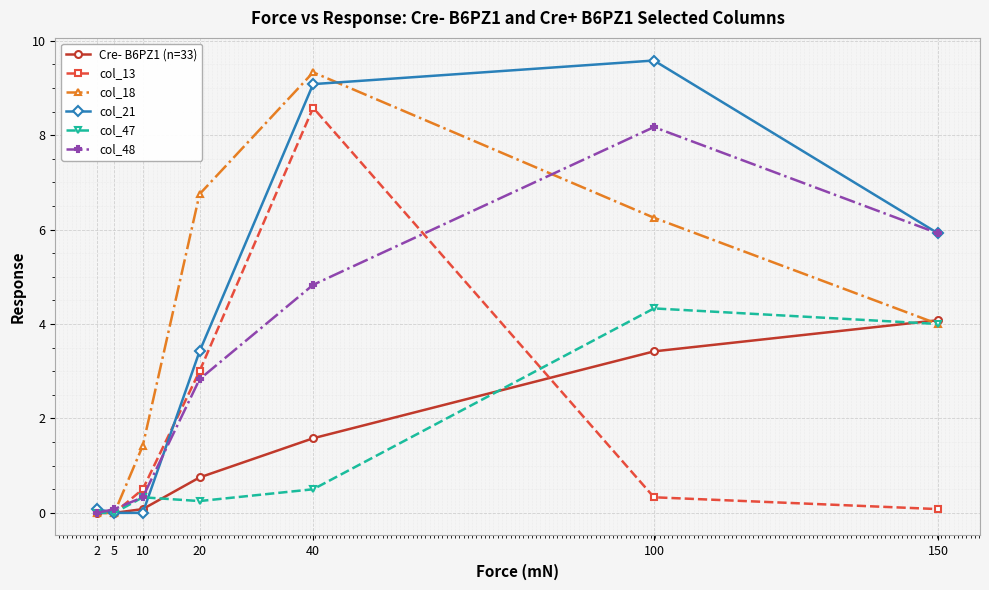

How many categories are shown in the chart?

7